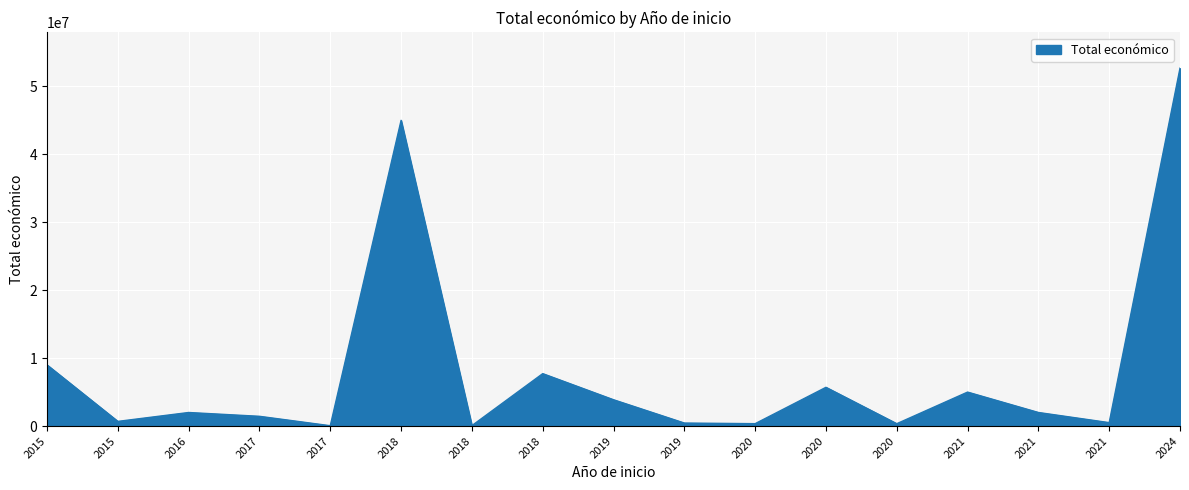

Where is the data nearest to the value 26361652?

2015